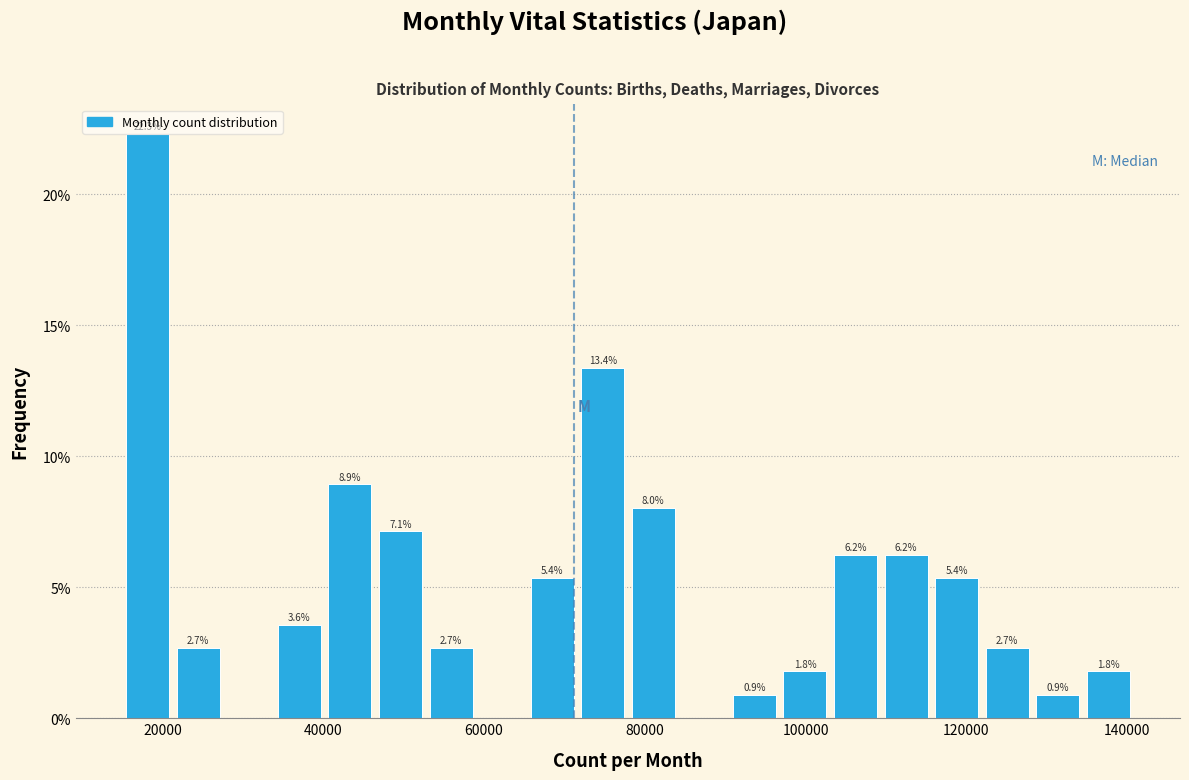

Around what value on the x-axis is the tallest bar? Give the approximate position of its centre, as read against the axis.

18000